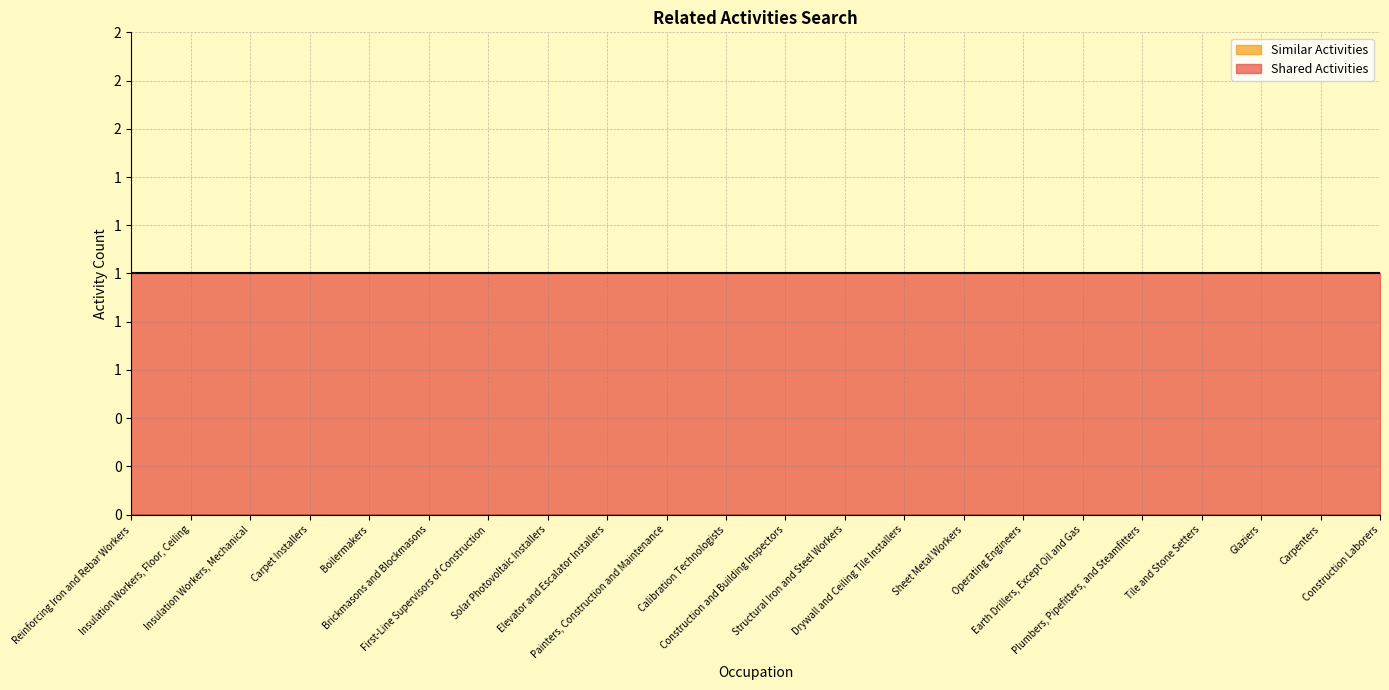

True or false: Shared Activities has a value of 1 at Carpet Installers.

True